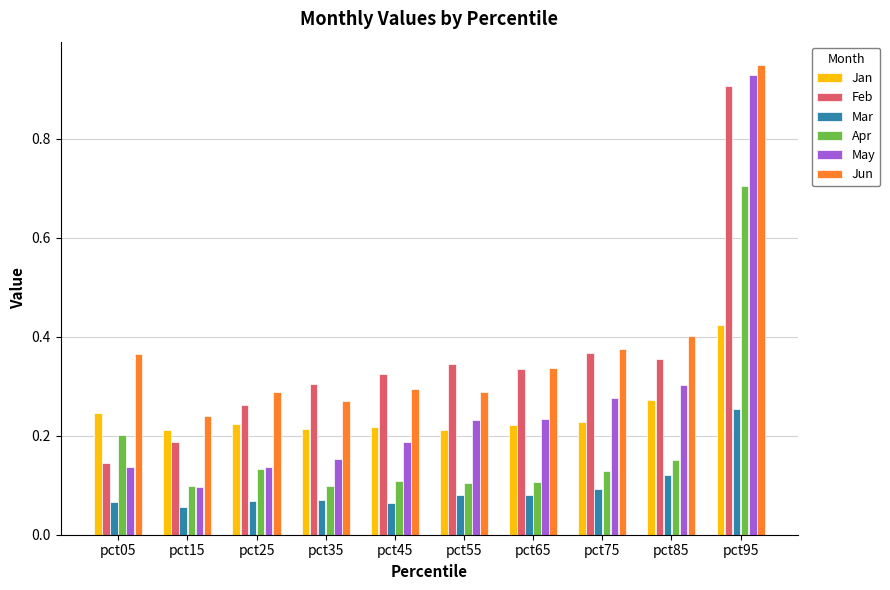

Where is Feb nearest to the value 0?

pct05